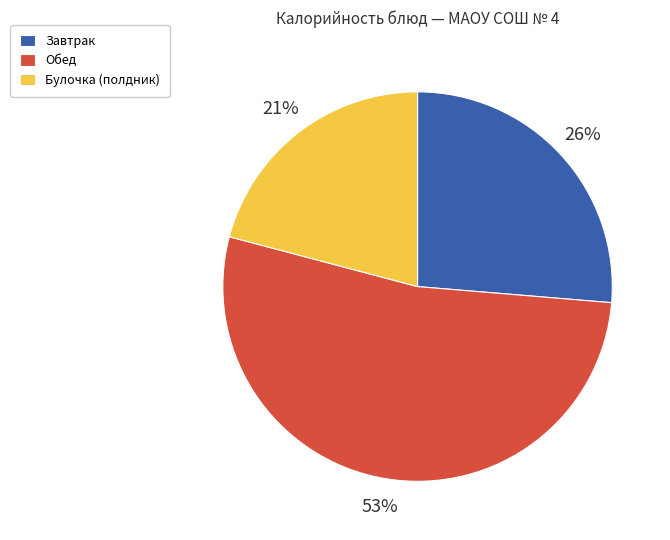

True or false: Завтрак accounts for 26% of the total.

True